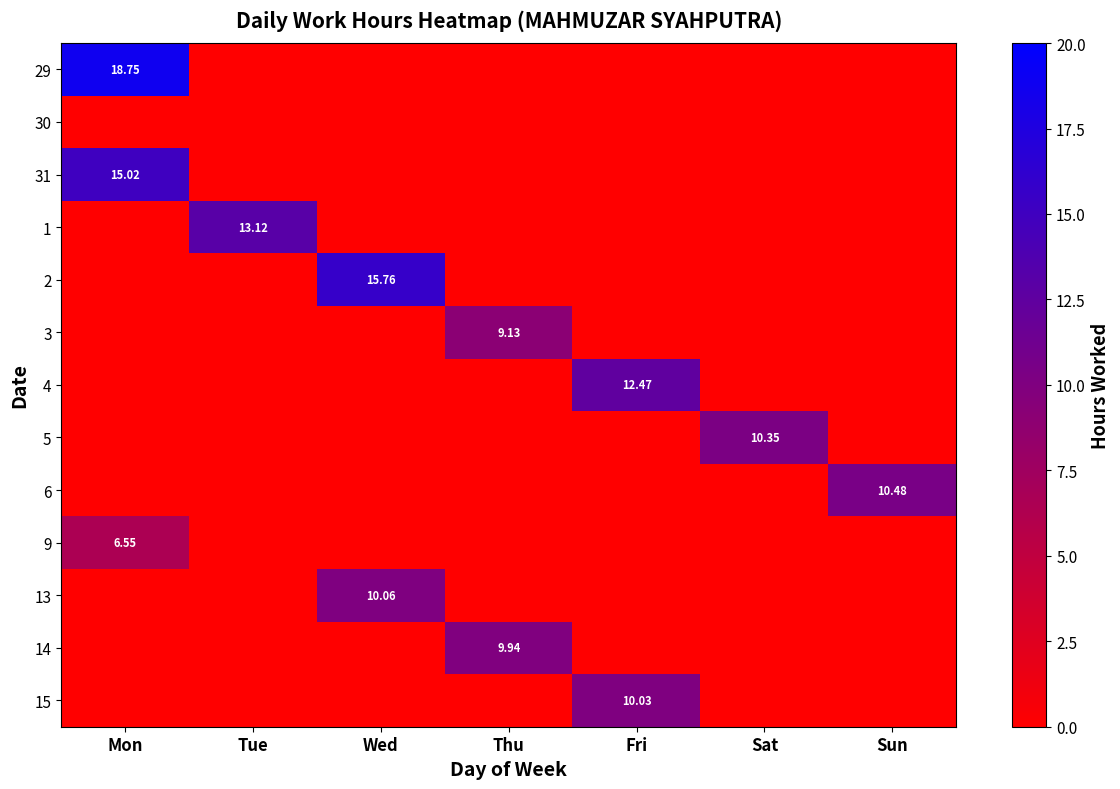

At Tue, list the series in order from smallest to largest.

29, 30, 31, 2, 3, 4, 5, 6, 9, 13, 14, 15, 1